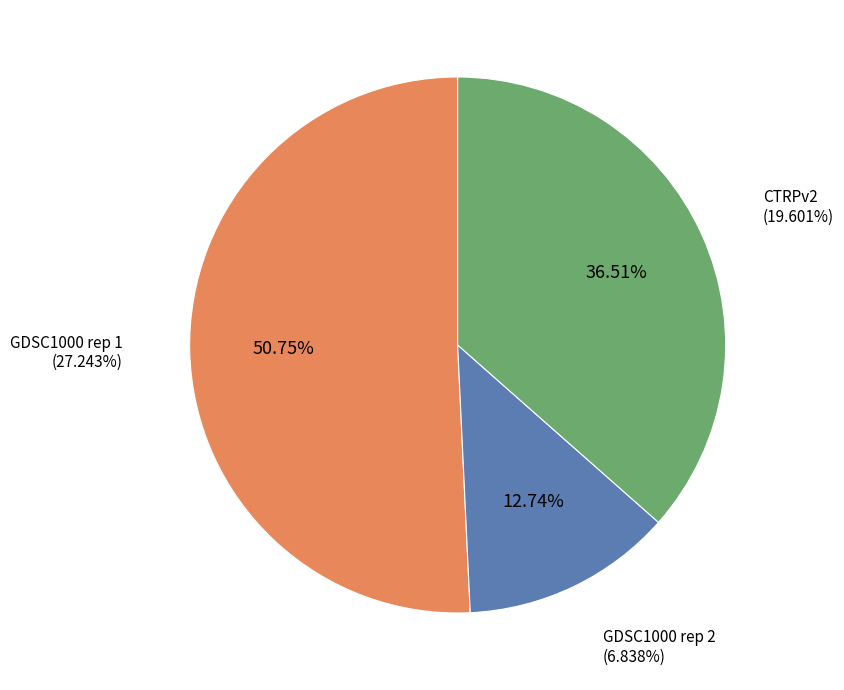

How many segments does this pie chart have?

3